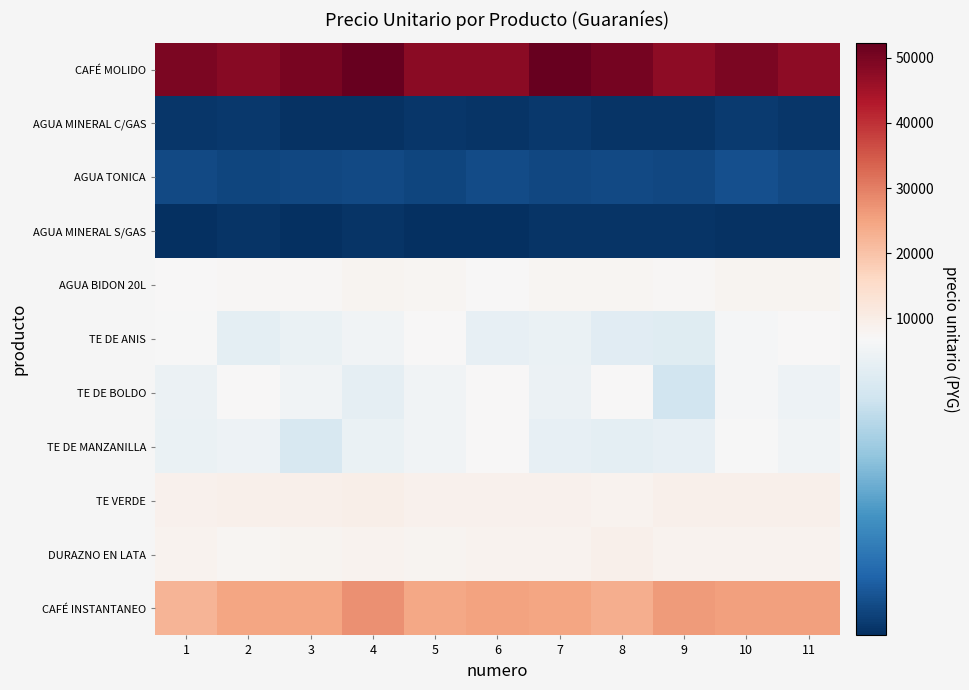

Which has a higher value, 9 or 4?

4